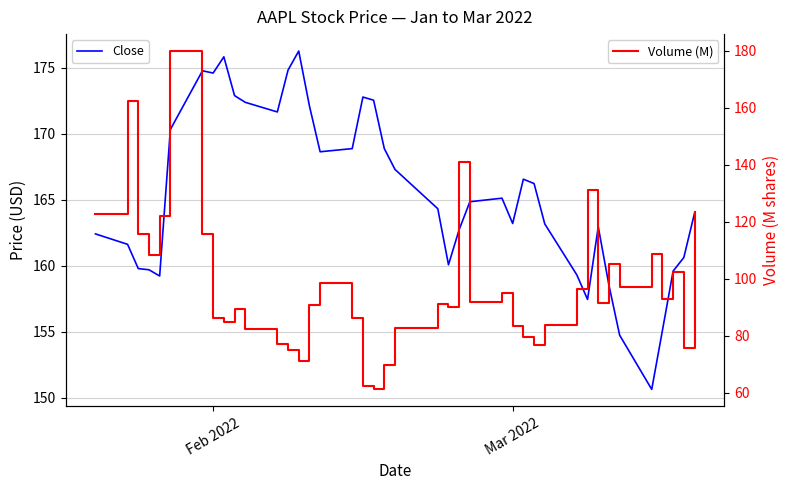

How many lines are shown in the chart?

2